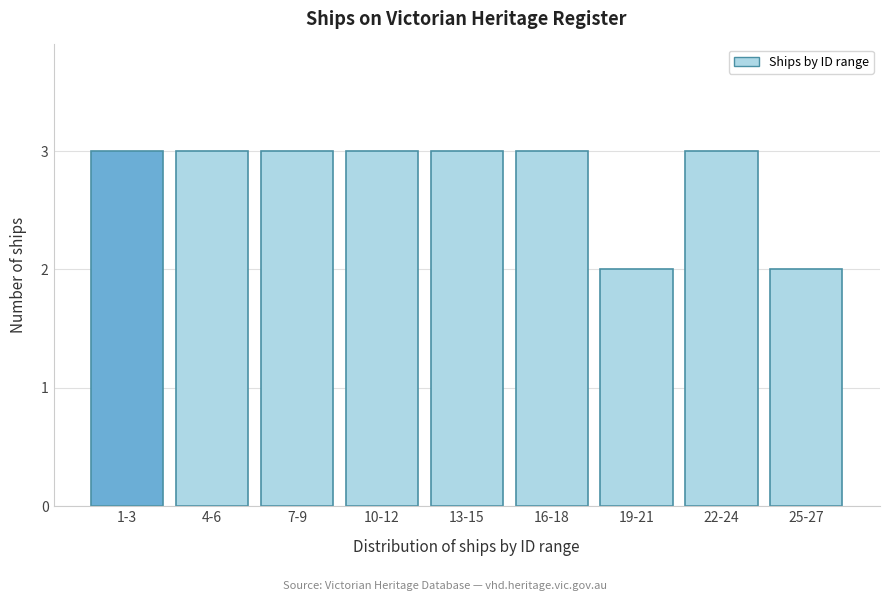

Reading left to right, transcribe all the data shown in this chart.

1-3=3	4-6=3	7-9=3	10-12=3	13-15=3	16-18=3	19-21=2	22-24=3	25-27=2